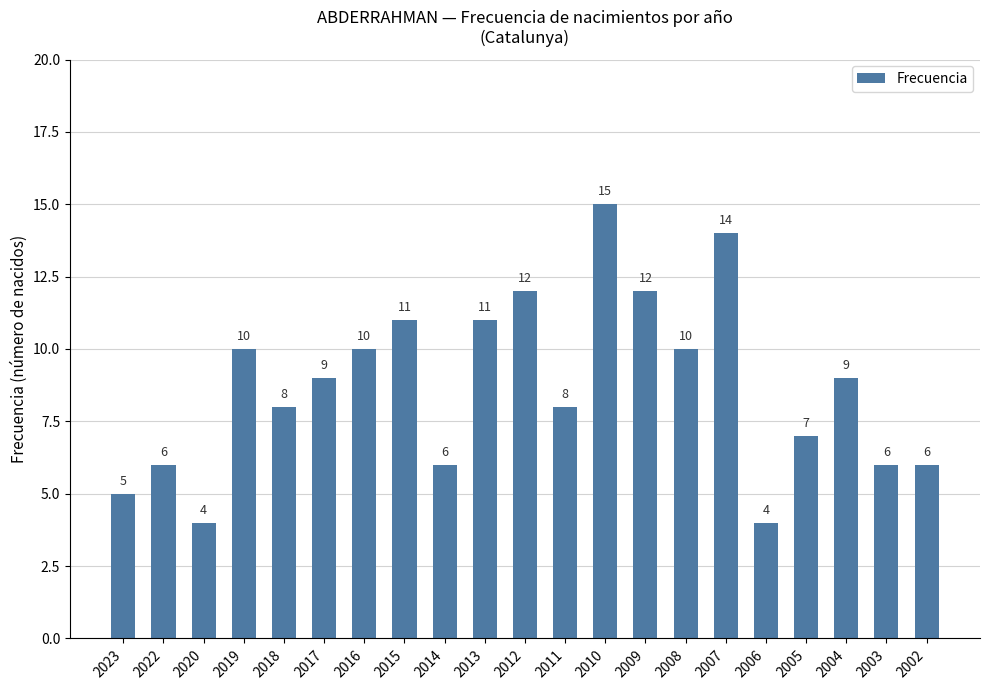

What is the average value?

9